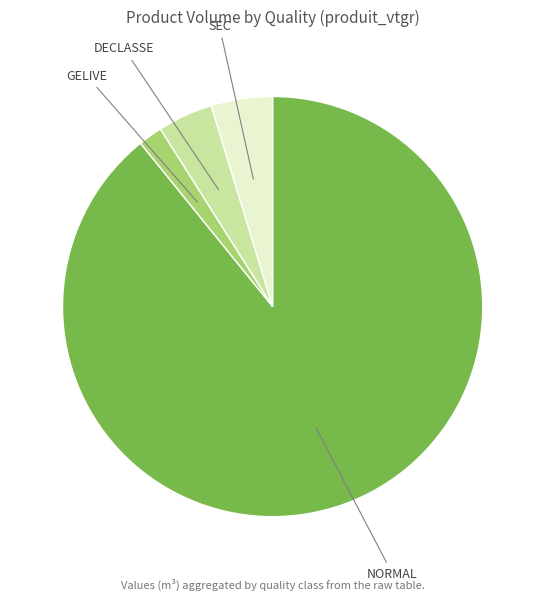

Is it true that SEC is 5% of the pie?

True